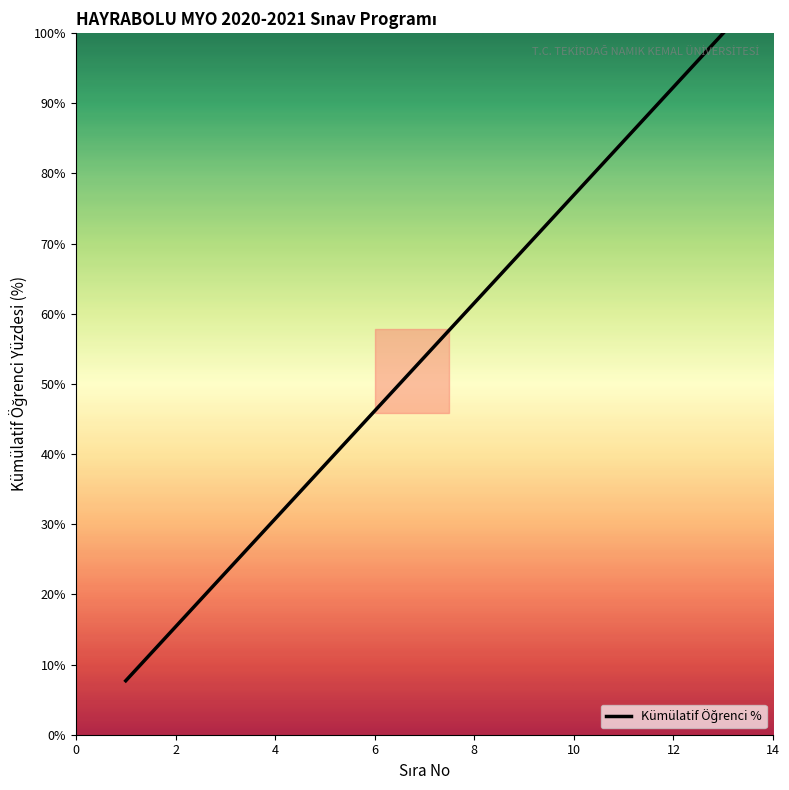

How many distinct data groups are displayed?

1